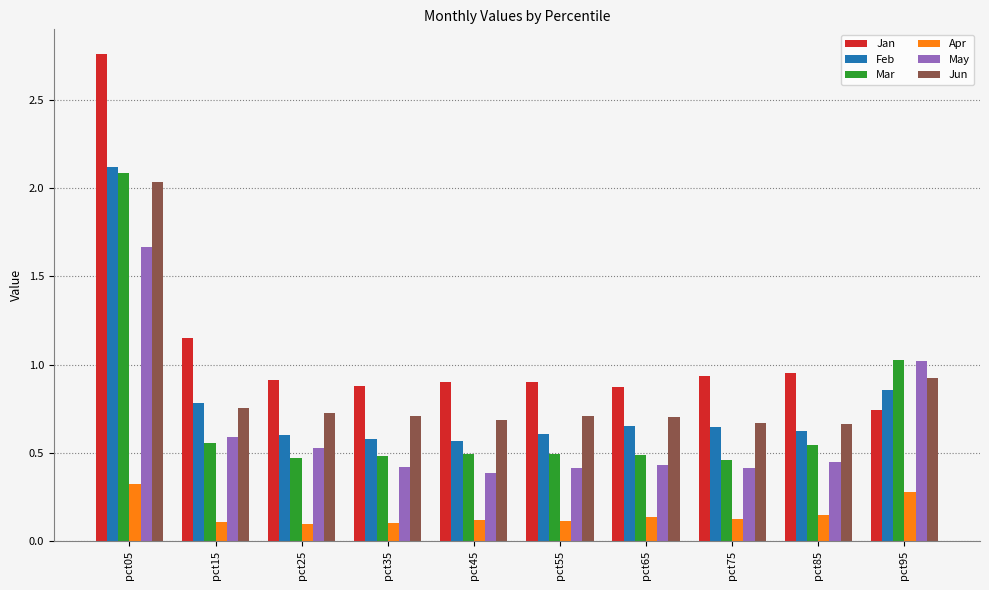

What is the highest value of the Feb series?

2.1